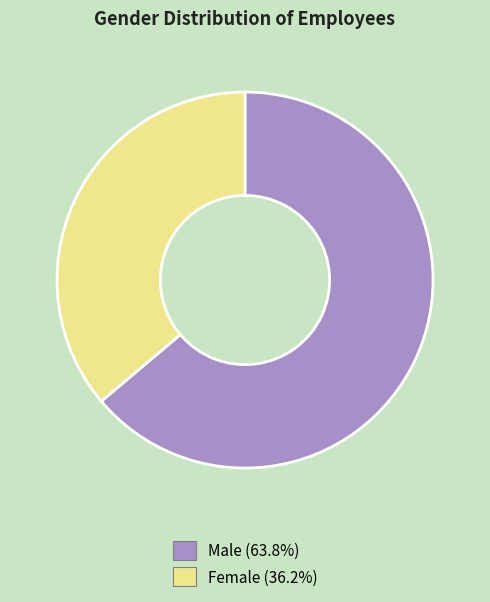

Does any single category account for the majority?

Yes